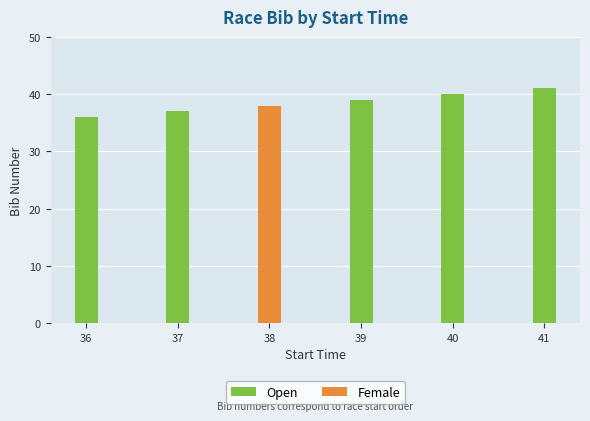

Are the bars horizontal?

No